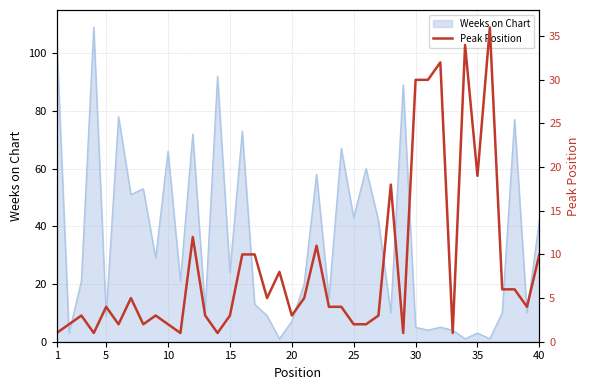

The Weeks on Chart series shows 5 at 30. True or false?

True